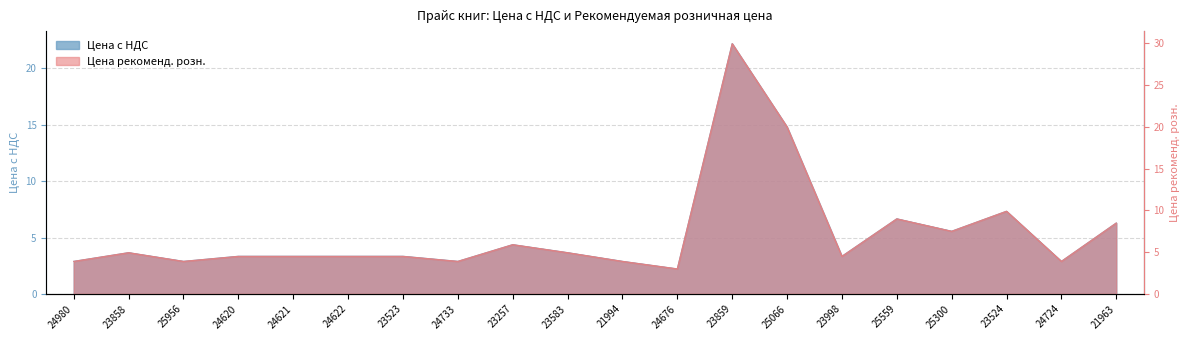

What is the maximum value shown in the chart?

29.9